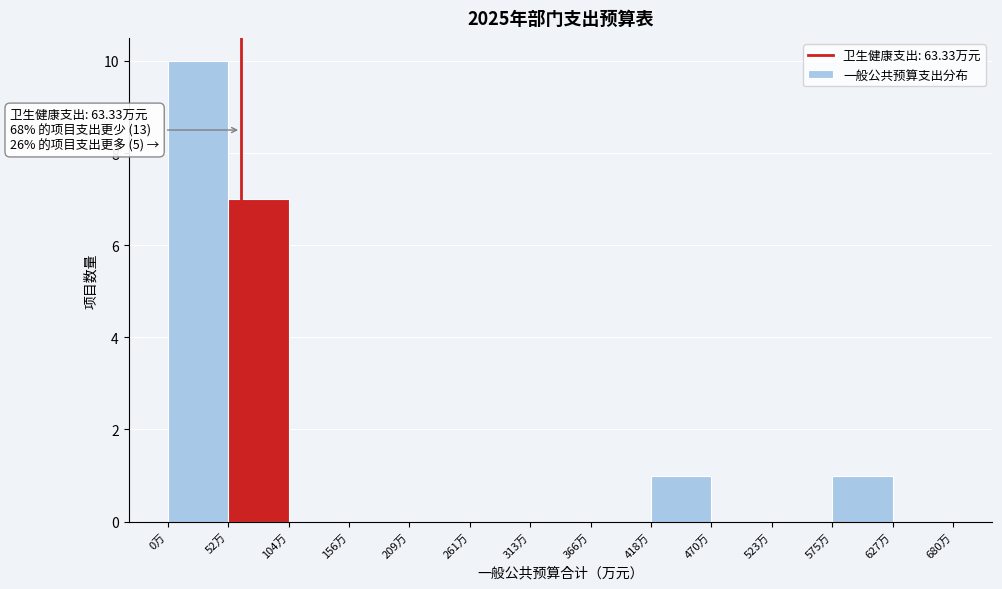

Over which range of the x-axis is the bar tallest?

0 to 50